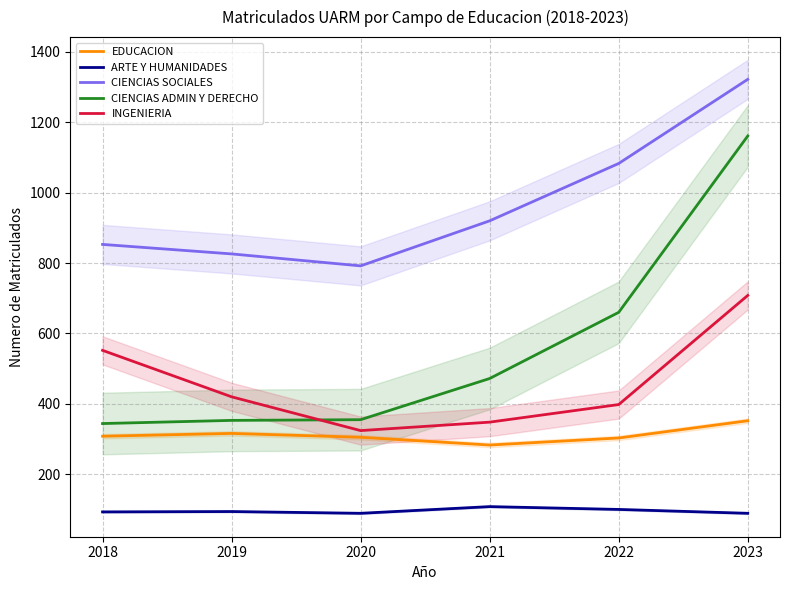

True or false: CIENCIAS SOCIALES has a value of 920 at 2021.

True